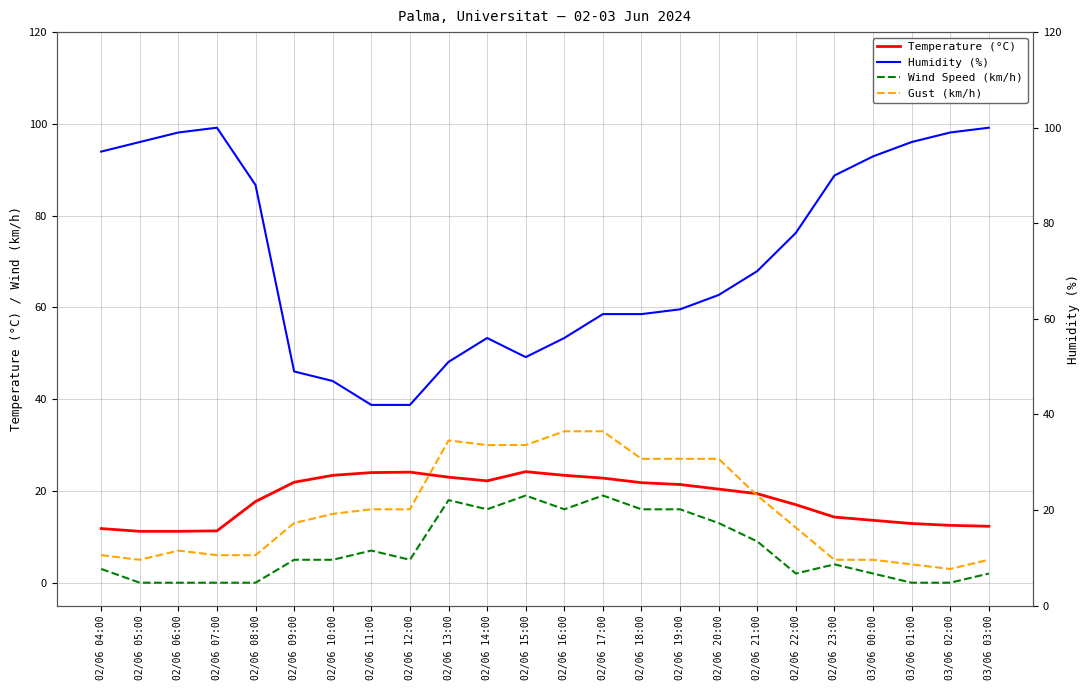

Is the value of Humidity (%) at 03/06 02:00 greater than the value of Temperature (°C) at 02/06 06:00?

Yes